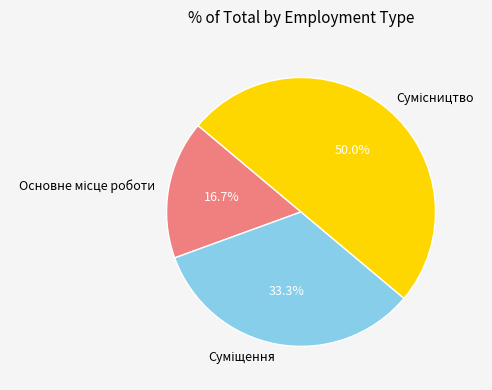

Count the number of slices in the pie.

3